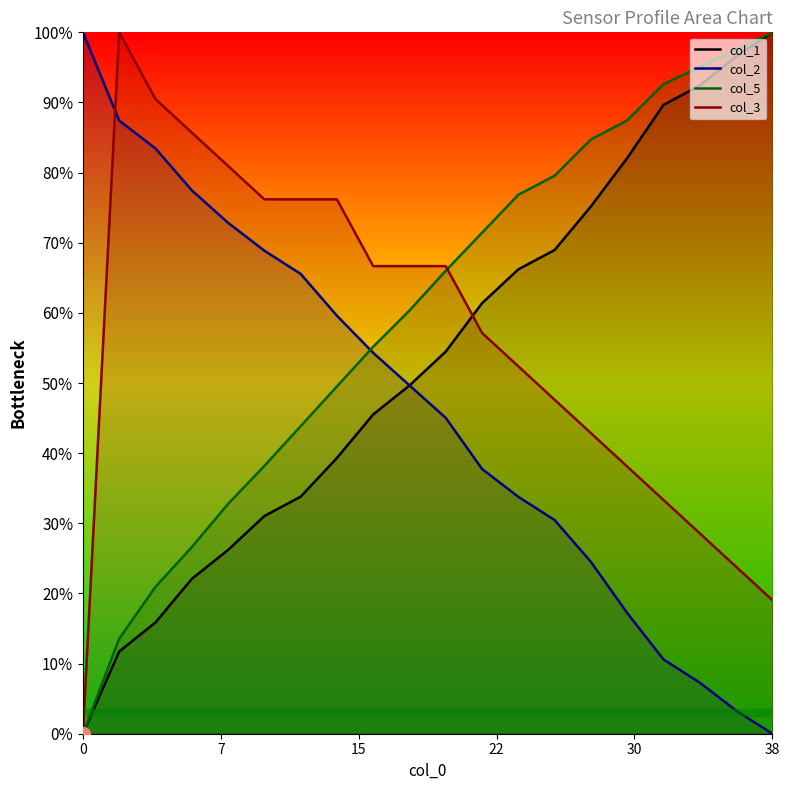

What is the difference between the second highest and minimum values in the col_2 series?

87.4